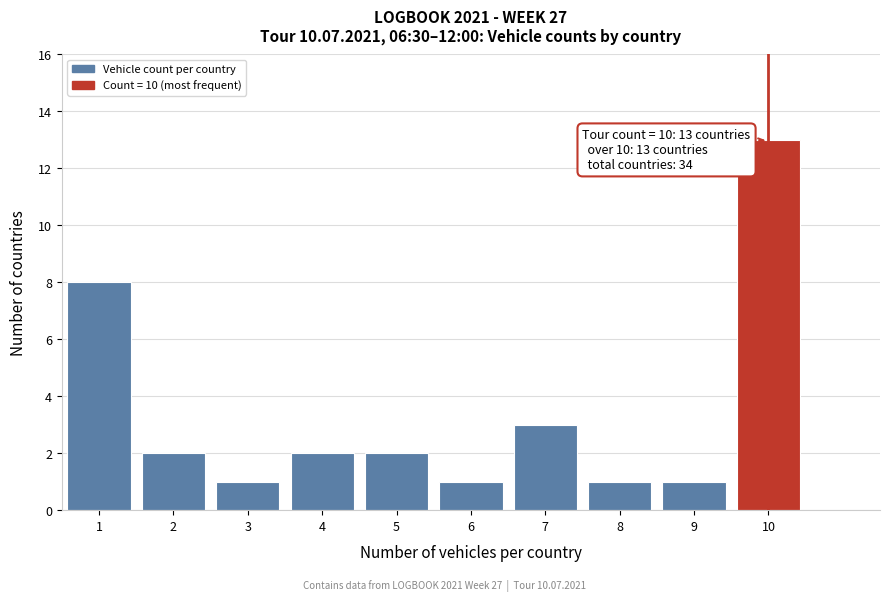

Which range on the x-axis has the tallest bar?

9.5 to 10.5